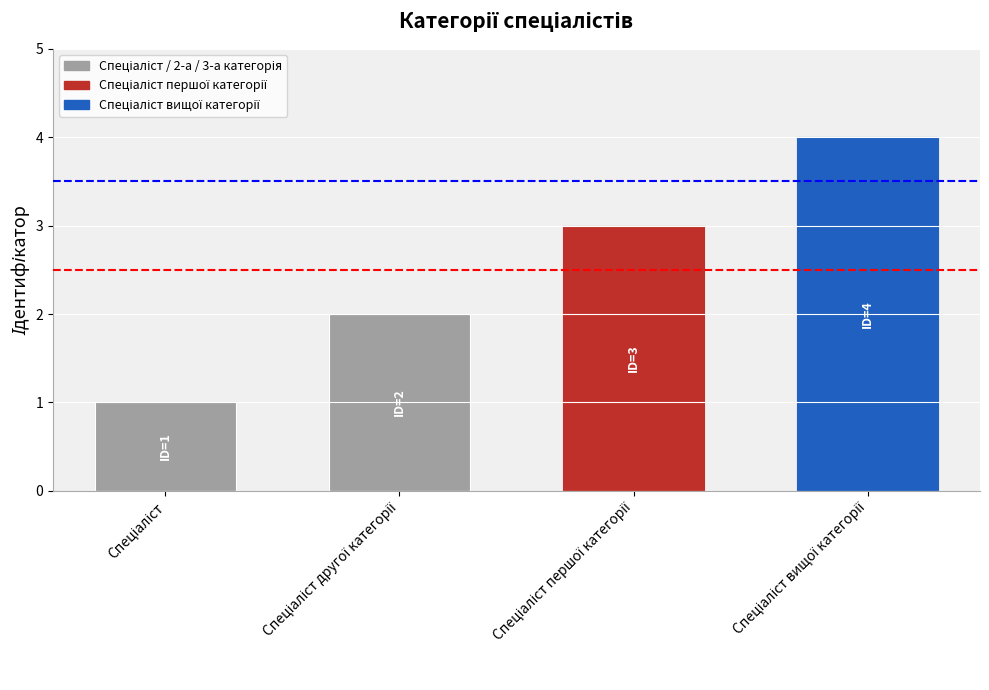

What is the maximum value shown in the chart?

4